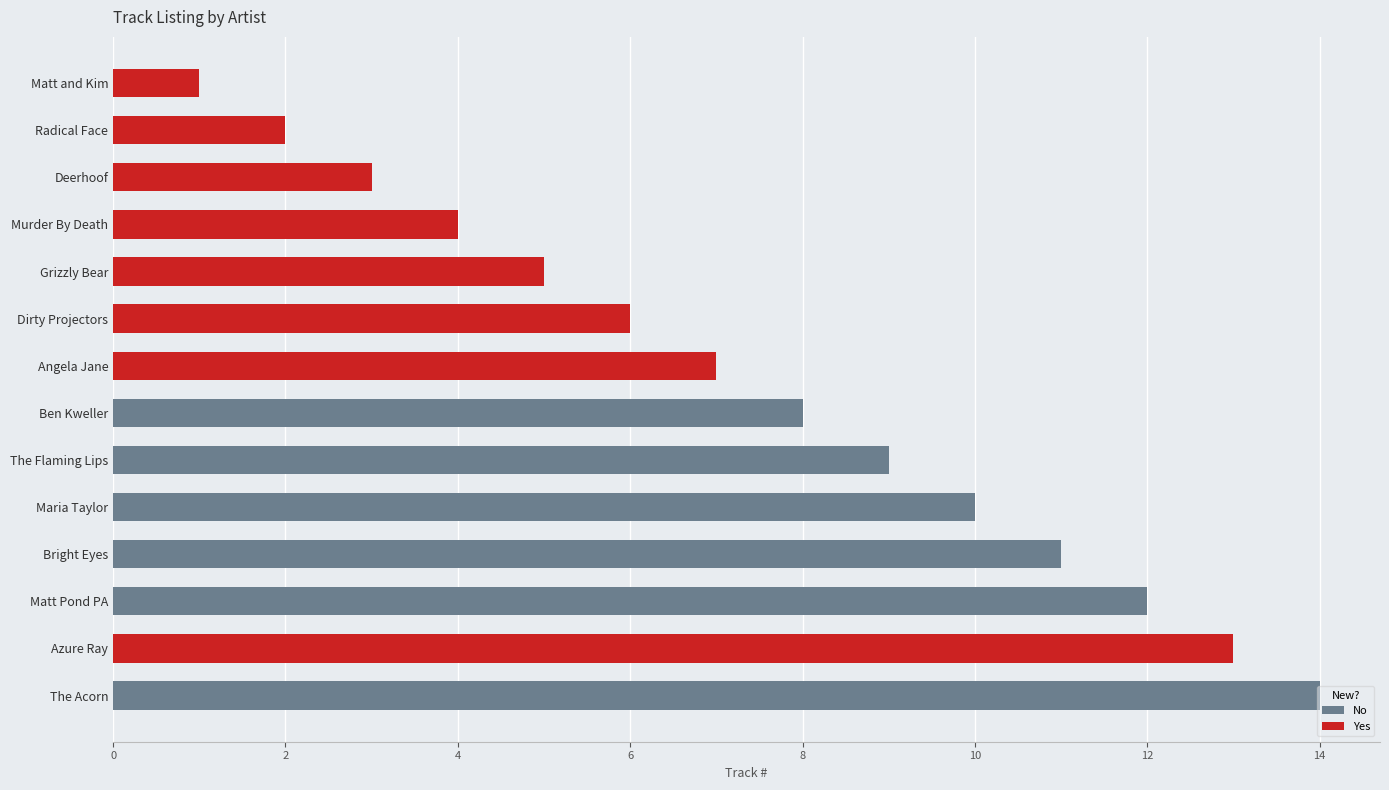

Which label corresponds to the largest value in the chart?

The Acorn